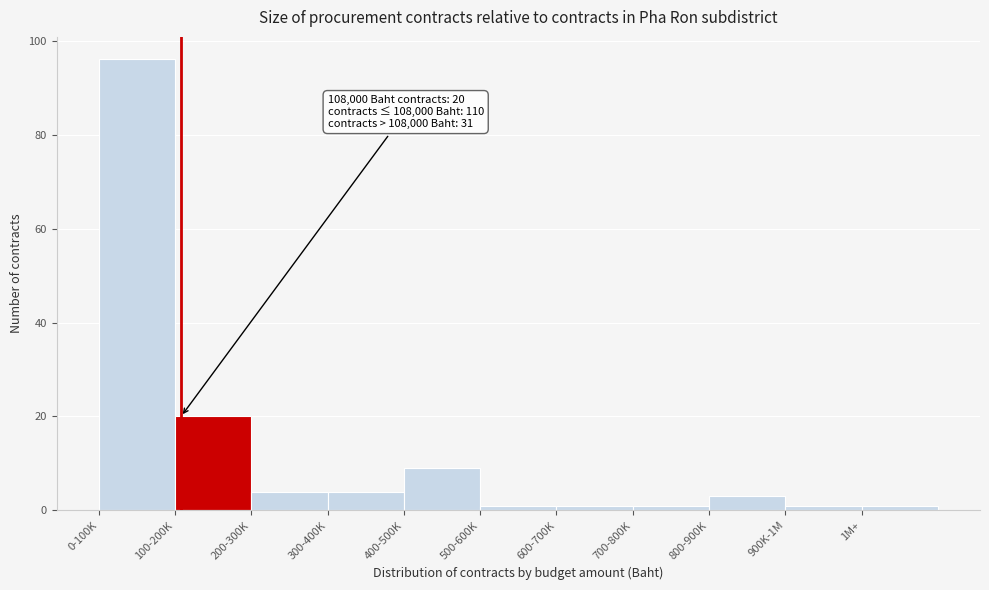

Reading left to right, transcribe all the data shown in this chart.

0-100K=96	100-200K=20	200-300K=4	300-400K=4	400-500K=9	500-600K=1	600-700K=1	700-800K=1	800-900K=3	900K-1M=1	1M+=1